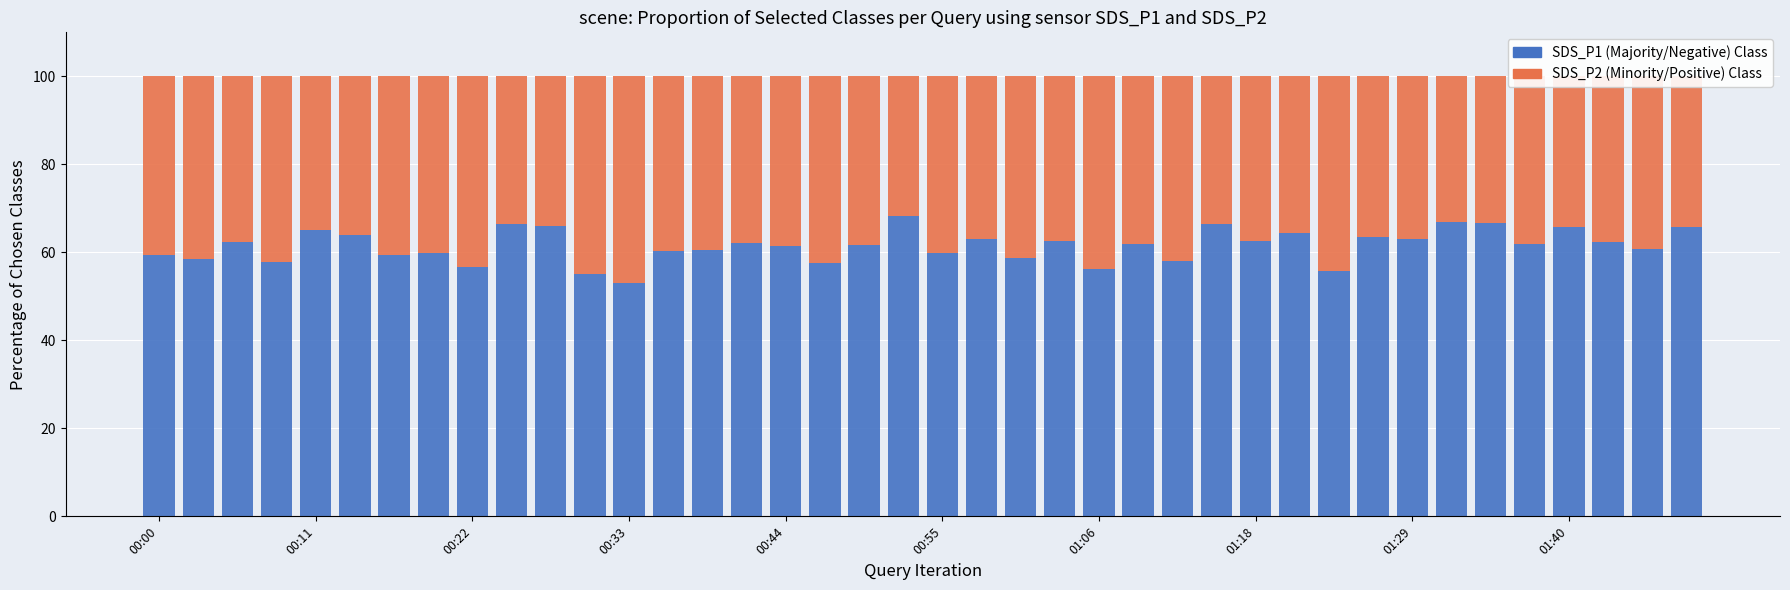

How many categories are shown in the chart?

40